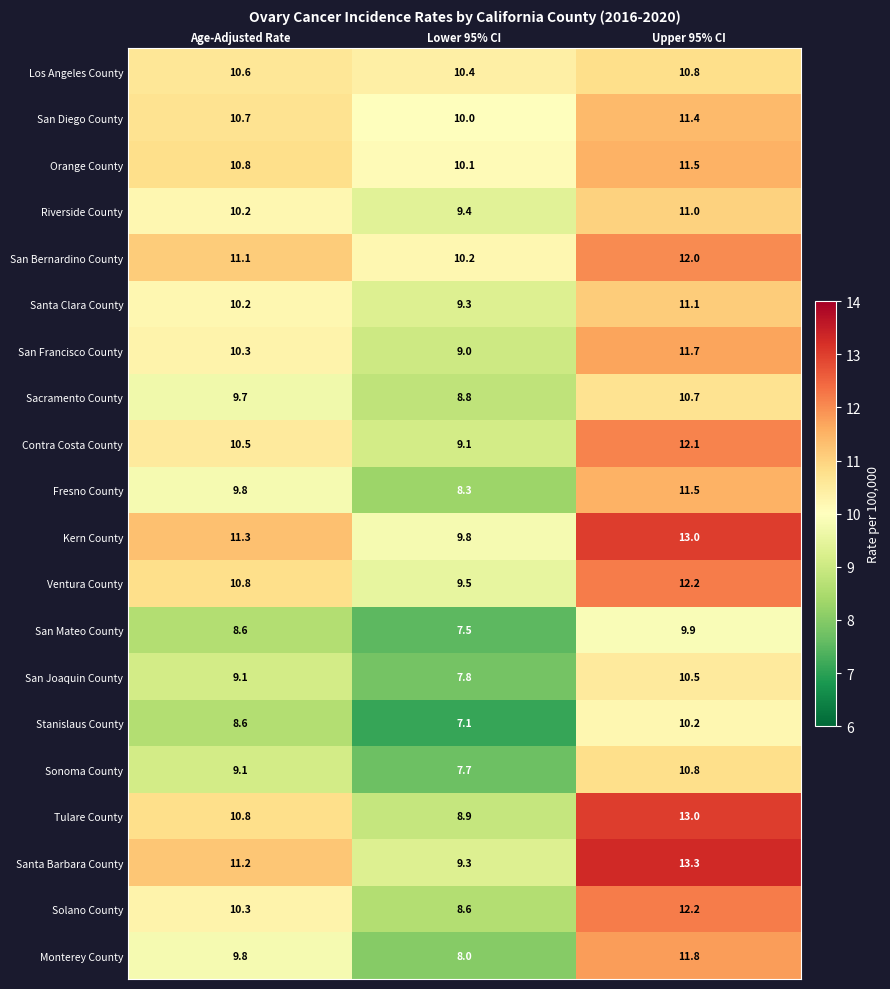

The Kern County series shows 19.9 at Age-Adjusted Rate. True or false?

False